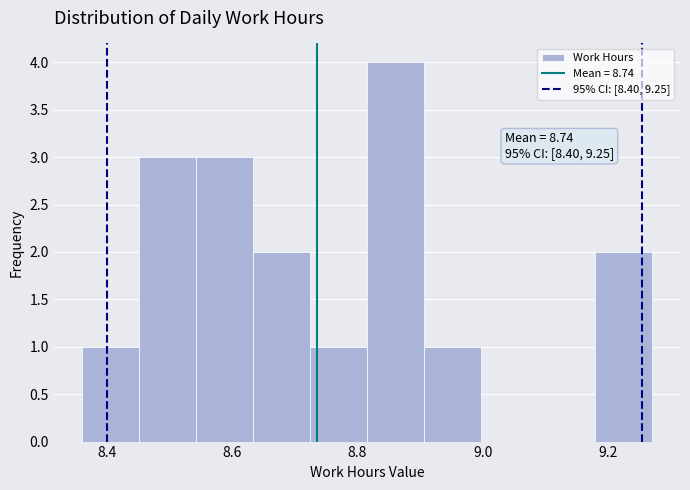

Which range on the x-axis has the tallest bar?

8.82 to 8.90